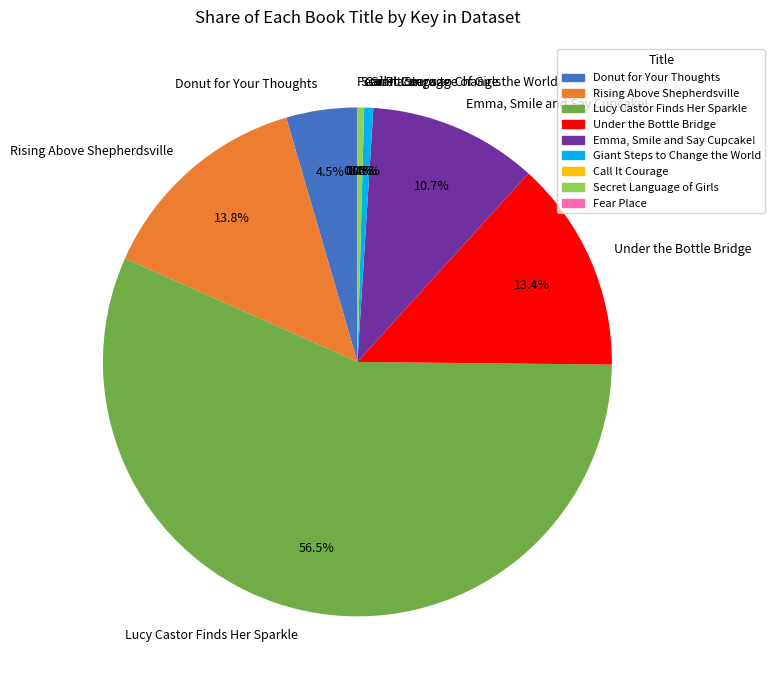

Between Emma, Smile and Say Cupcake! and Giant Steps to Change the World, which is larger?

Emma, Smile and Say Cupcake!